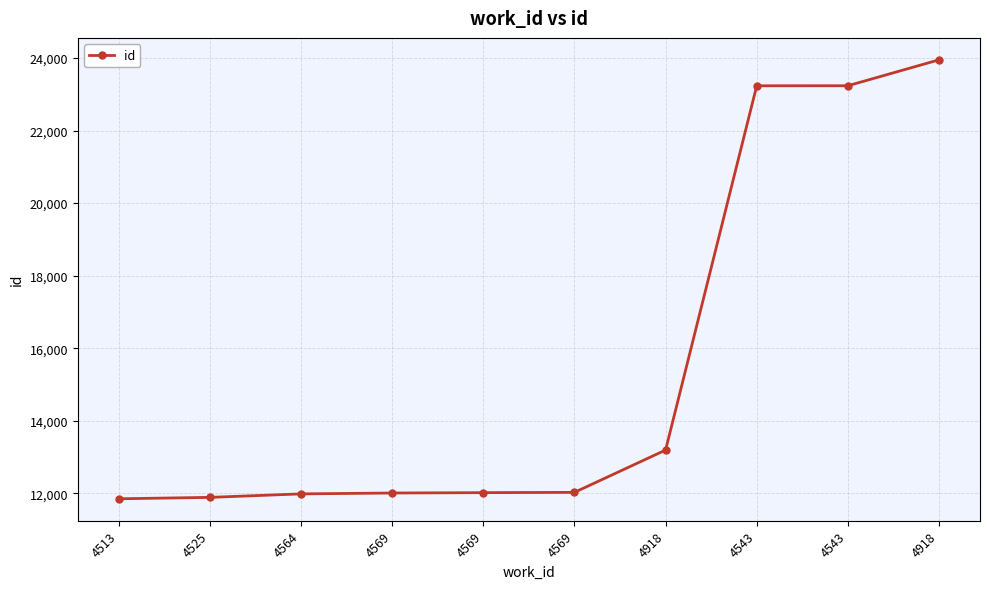

How many series are shown in this chart?

1